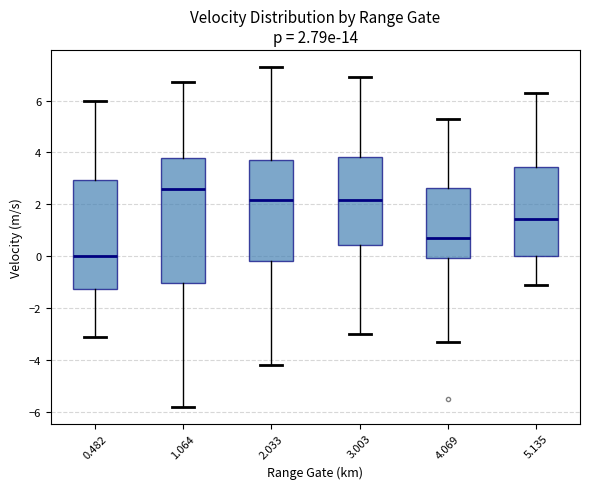

Which box's median line is the lowest?

0.482